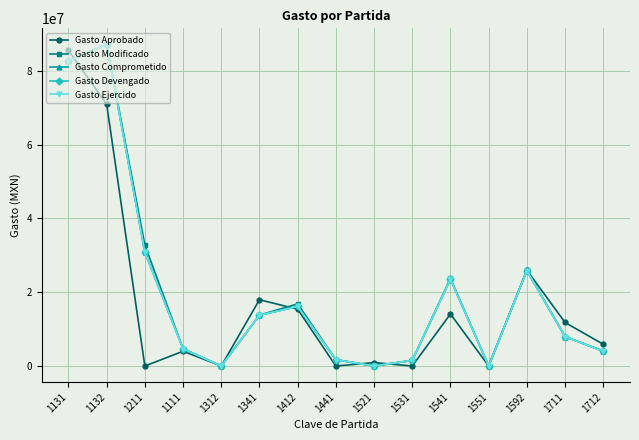

Rank the series by their maximum value, from lowest to highest.

Gasto Aprobado, Gasto Comprometido, Gasto Devengado, Gasto Ejercido, Gasto Modificado